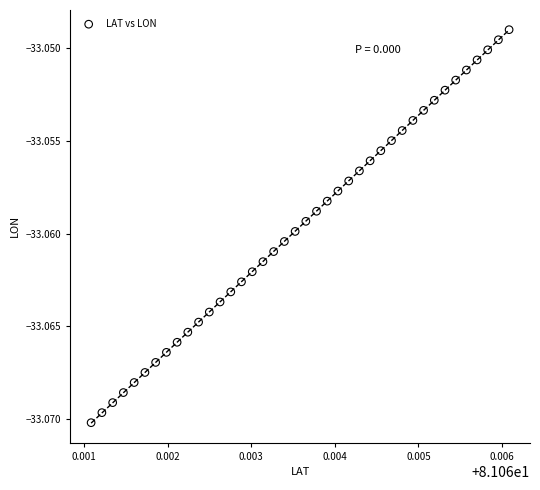

Count the number of points in this scatter plot.

40